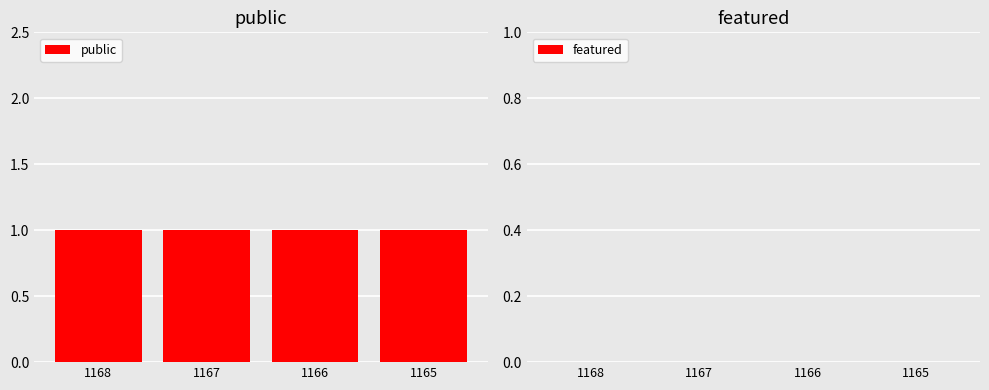

What is the difference between the highest and lowest values at 1168?

1